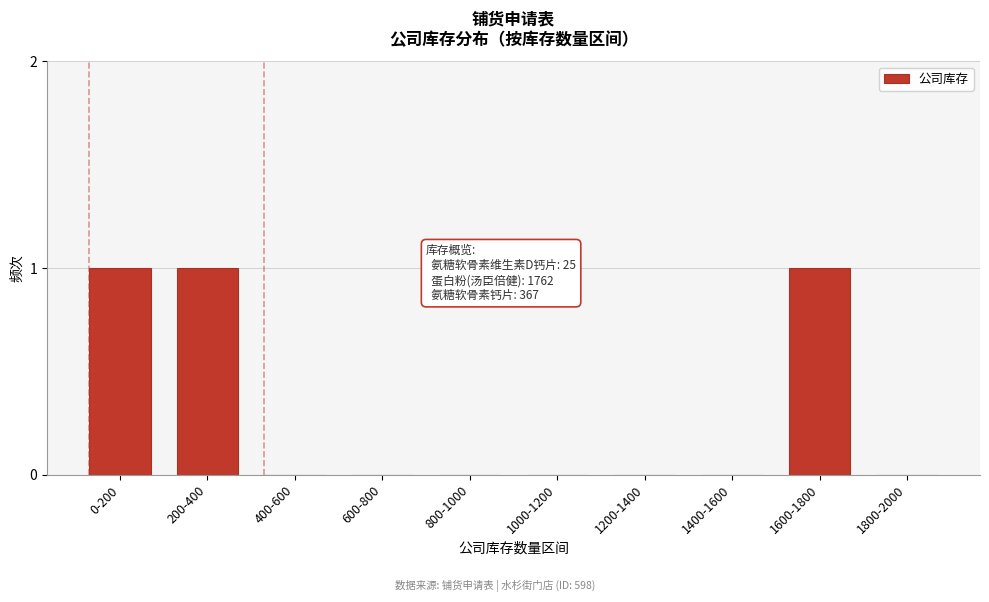

Reading left to right, transcribe all the data shown in this chart.

0-200=1	200-400=1	400-600=0	600-800=0	800-1000=0	1000-1200=0	1200-1400=0	1400-1600=0	1600-1800=1	1800-2000=0